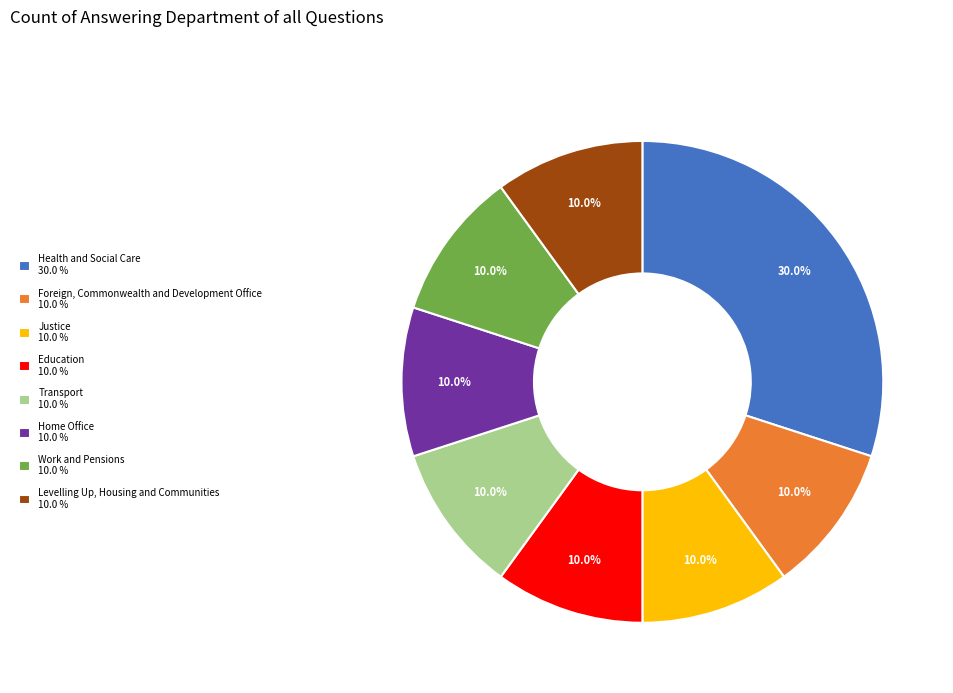

Does Foreign, Commonwealth and Development Office 10.0 % represent more than half of the total?

No